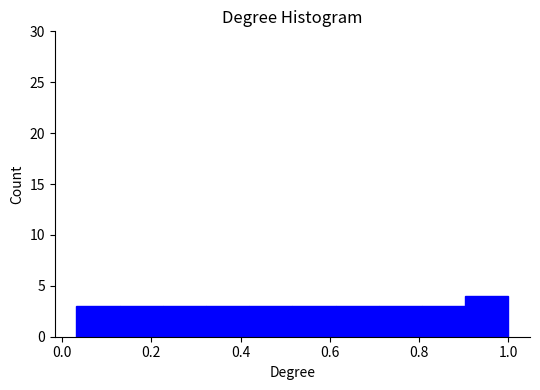

What is the height of the bar covering 0.12 to 0.22 on the x-axis? Neither the bar edges nor the heights are printed on the chart, so give them approximately, as read against the axes.

3